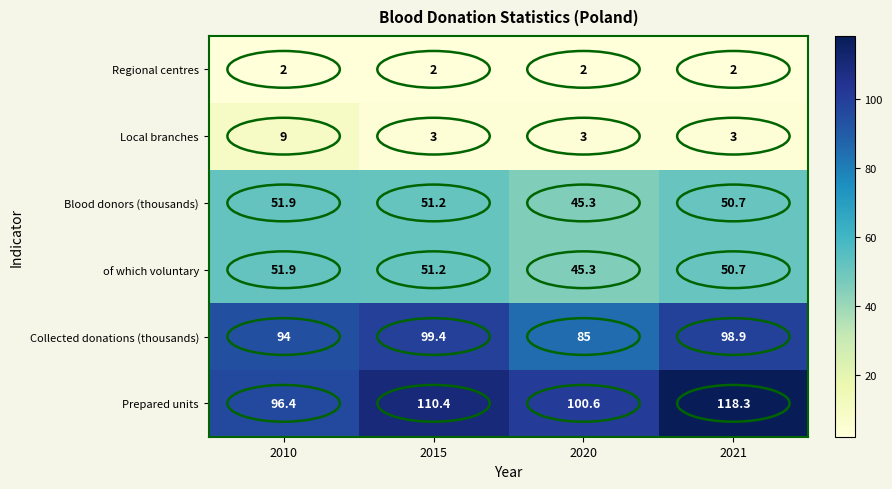

What is the minimum value for Collected donations (thousands)?

85.0